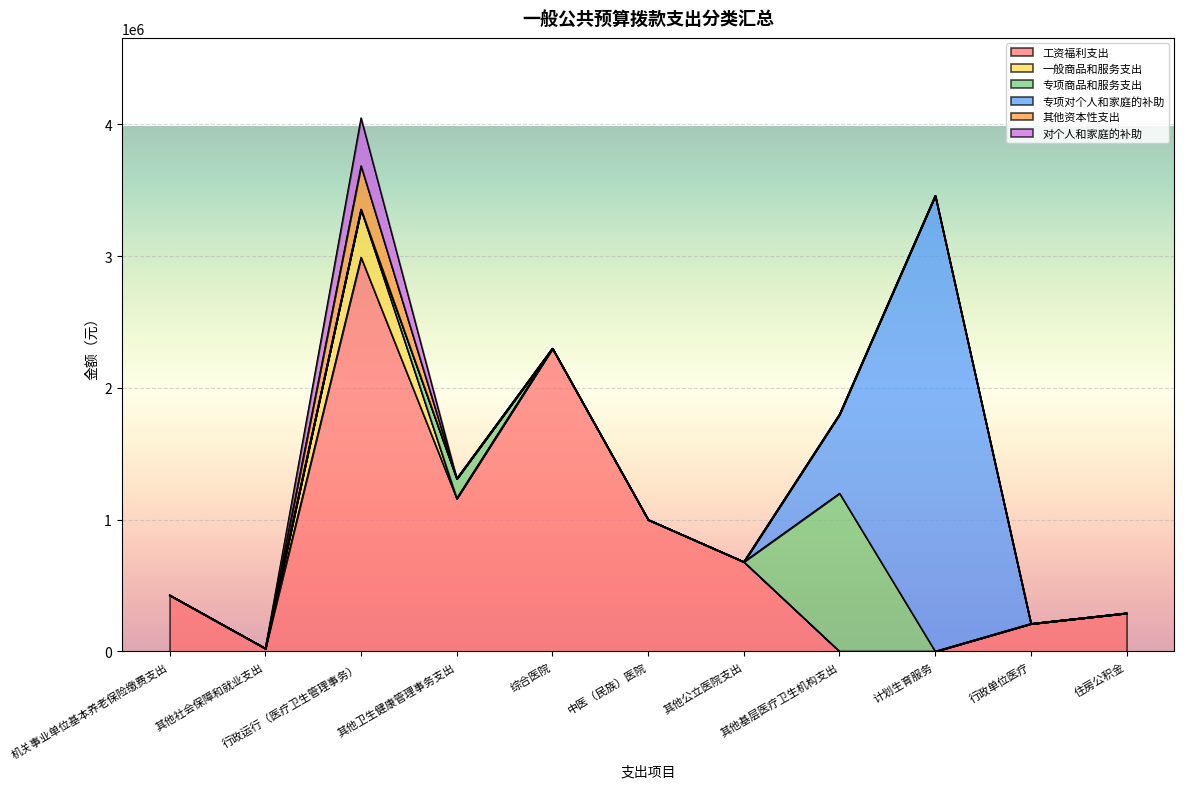

How many distinct data groups are displayed?

6